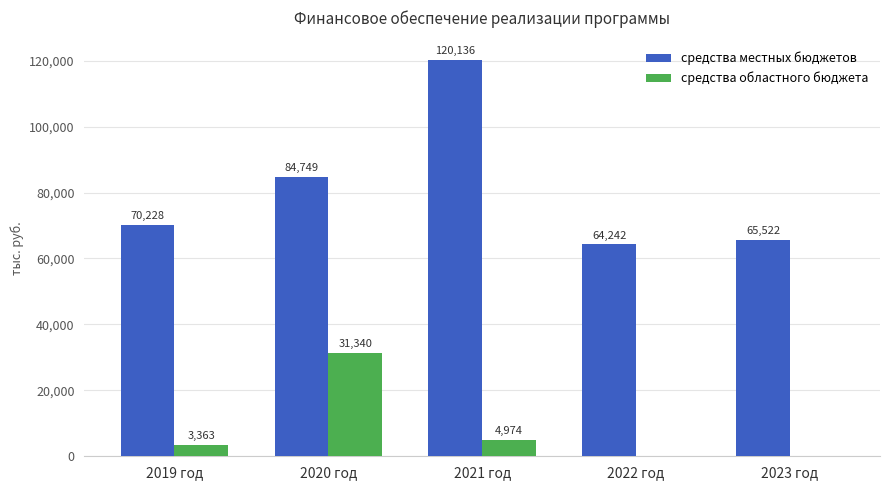

Is it true that средства местных бюджетов equals 64242.1 at 2022 год?

True